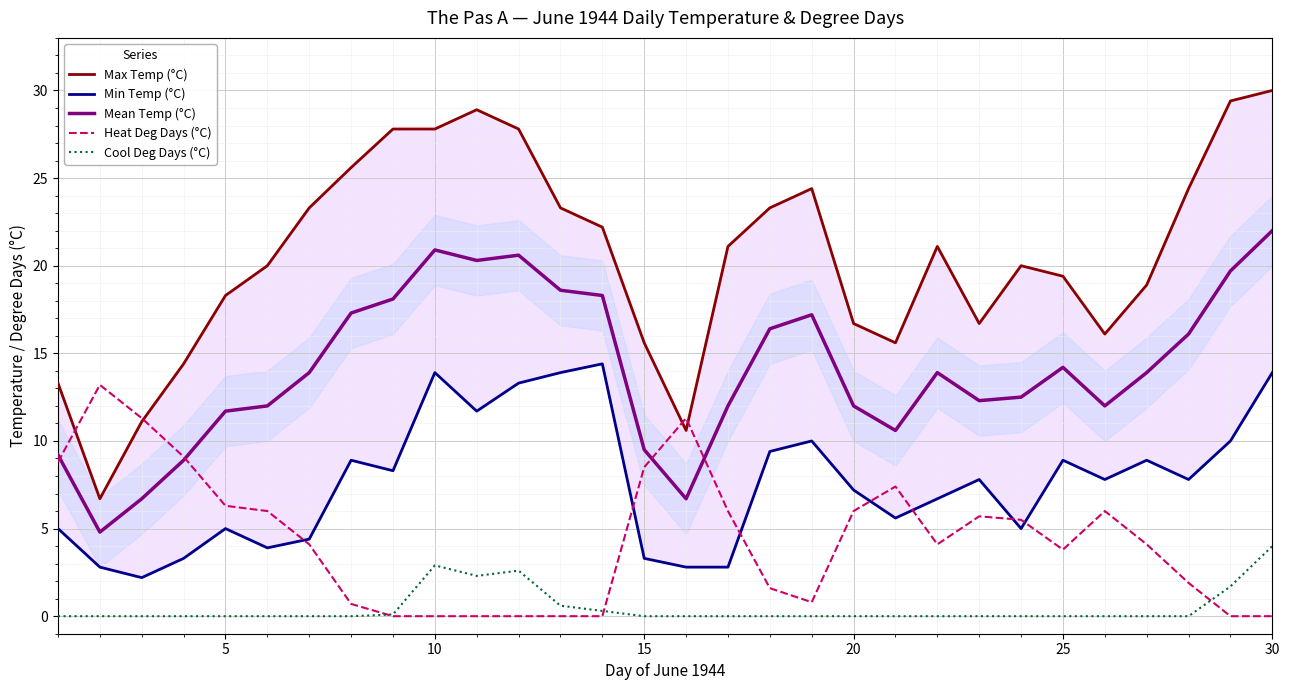

True or false: Max Temp (°C) and Mean Temp (°C) intersect in this chart.

False